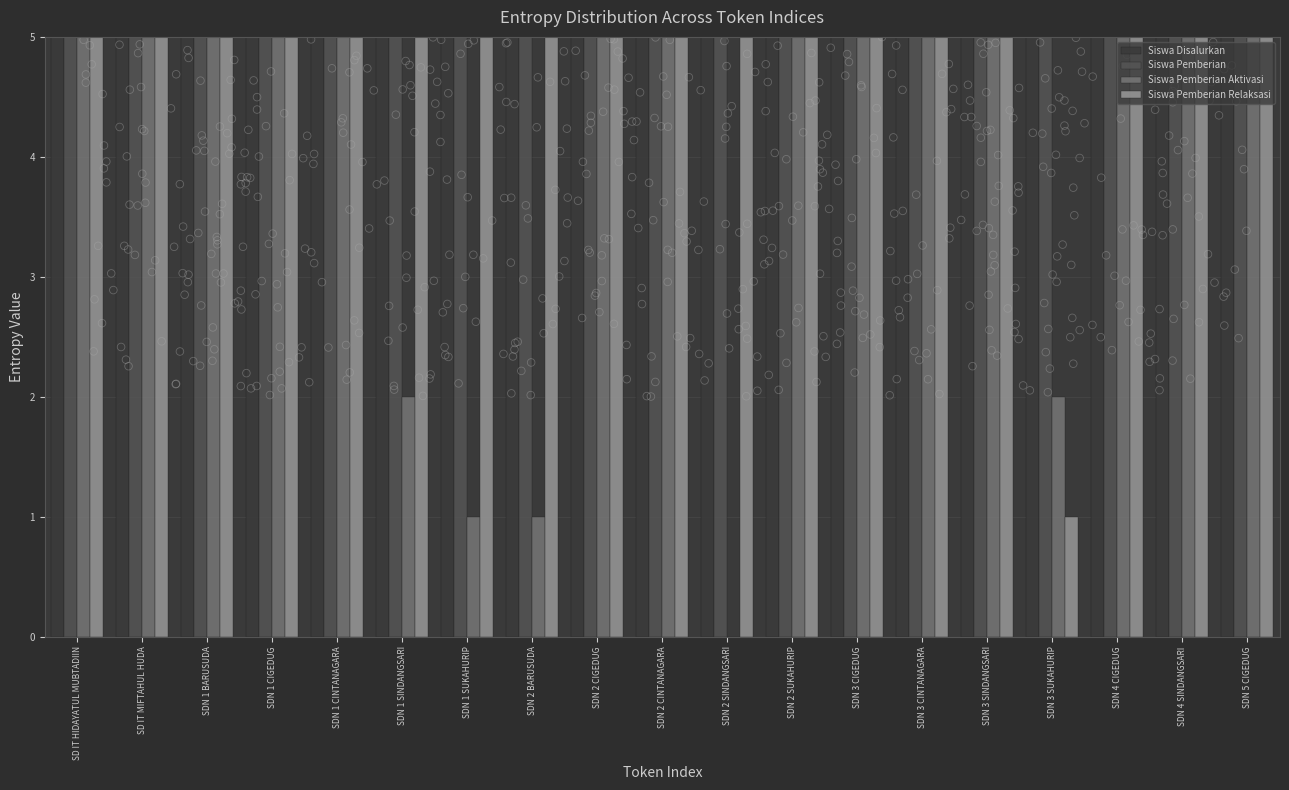

What are all the series names shown in the legend?

Siswa Disalurkan, Siswa Pemberian, Siswa Pemberian Aktivasi, Siswa Pemberian Relaksasi